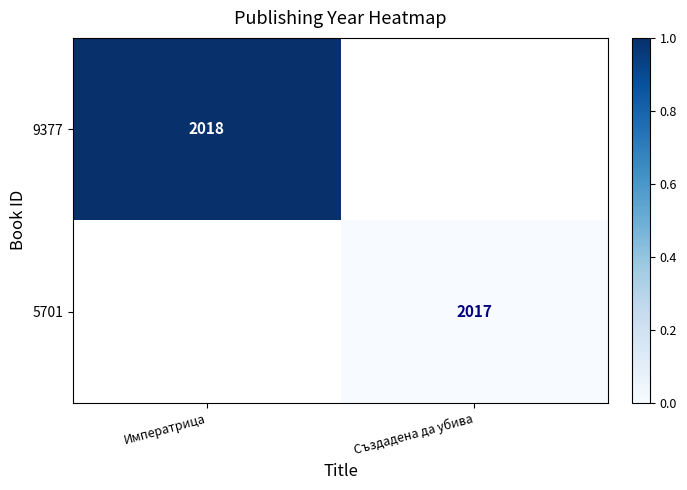

Is the value of 5701 at Създадена да убива greater than the value of 9377 at Императрица?

No